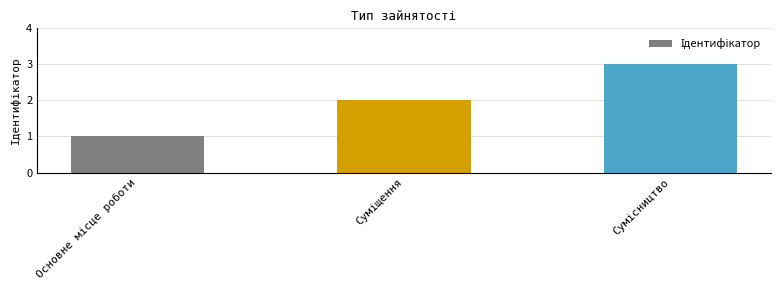

What is the greatest value displayed?

3